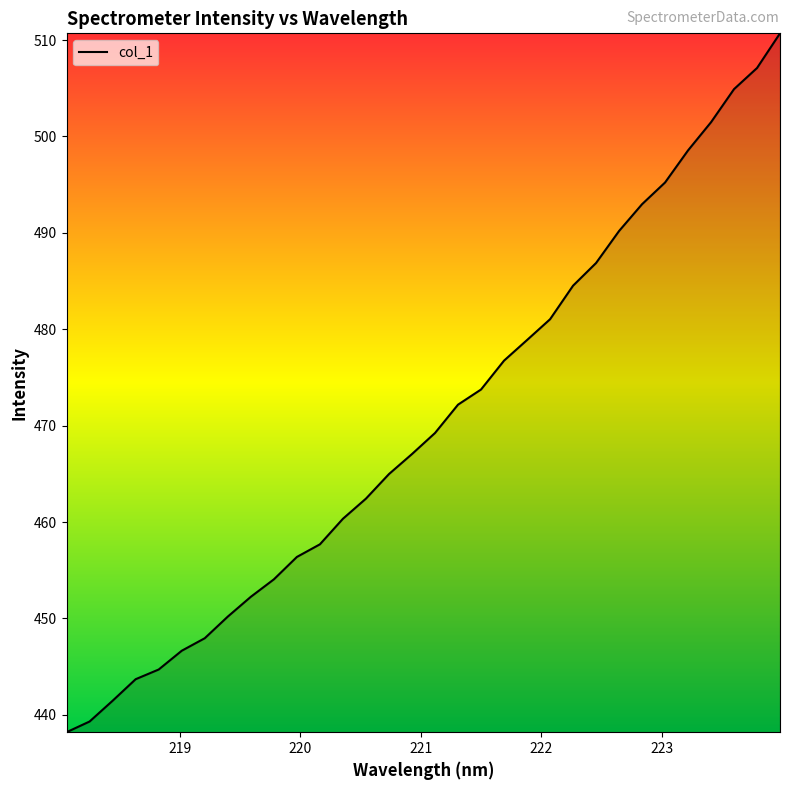

What is the smallest value displayed?

438.2